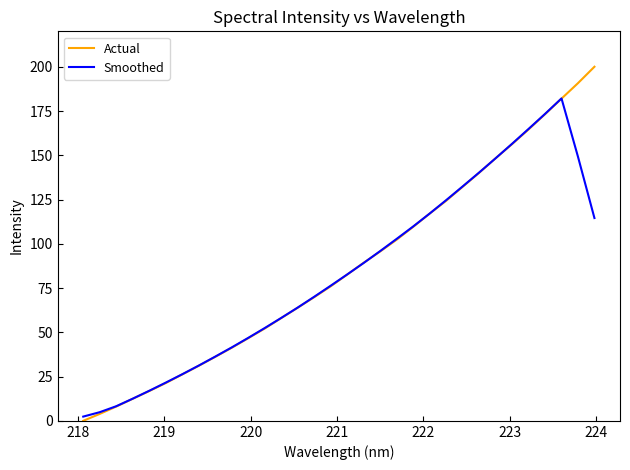

Which series has the widest spread of values?

Actual